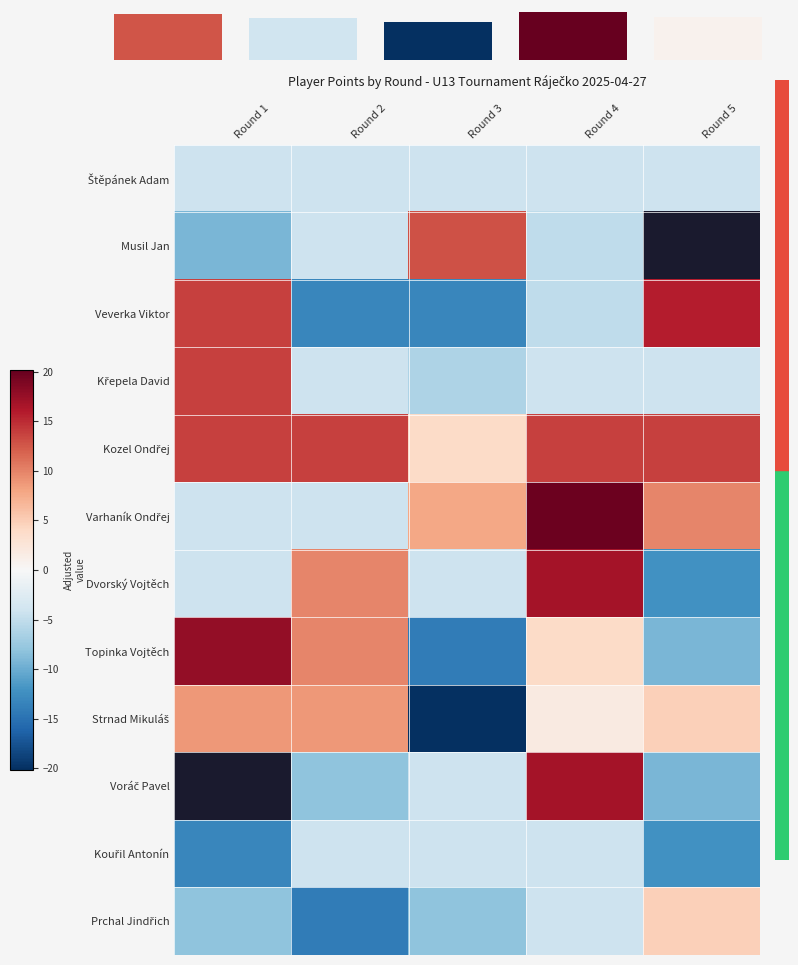

At which label is Dvorský Vojtěch closest to 2?

Round 1